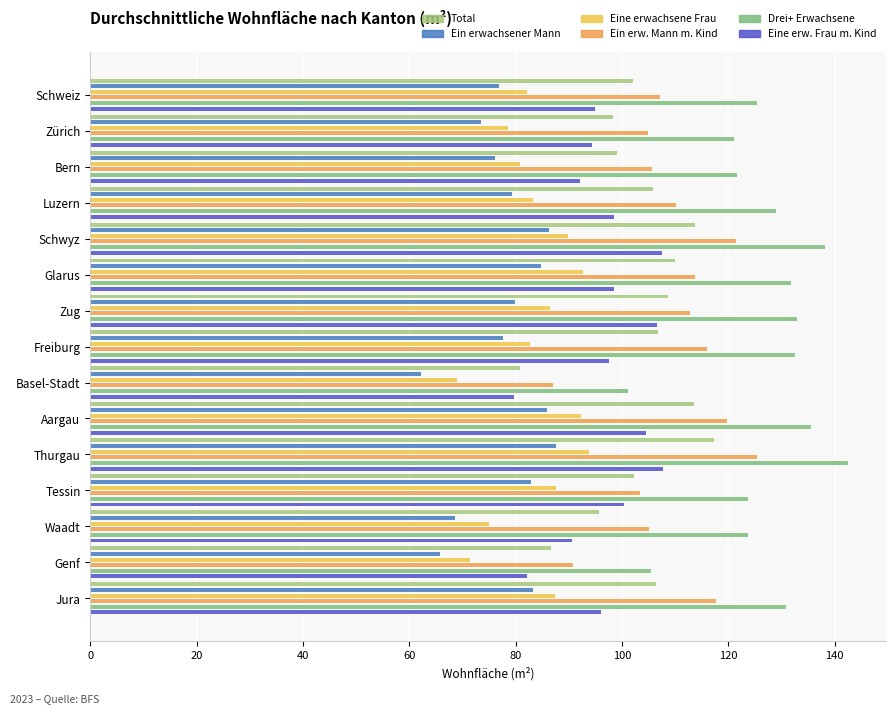

Count the number of data series in this chart.

6